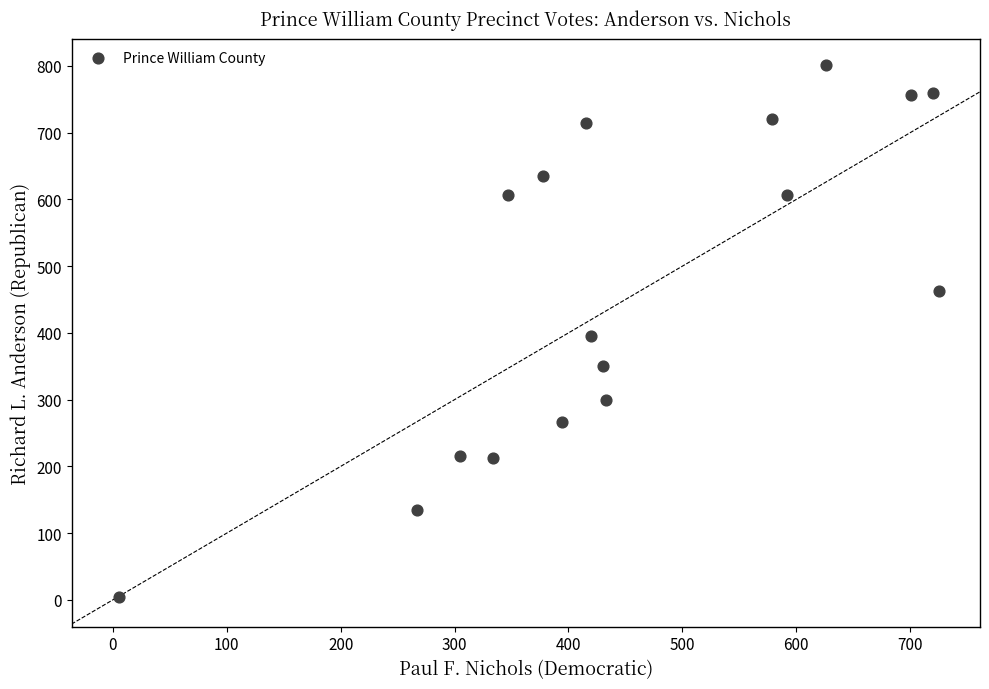

What is the range of Y values (max minus min)?

797